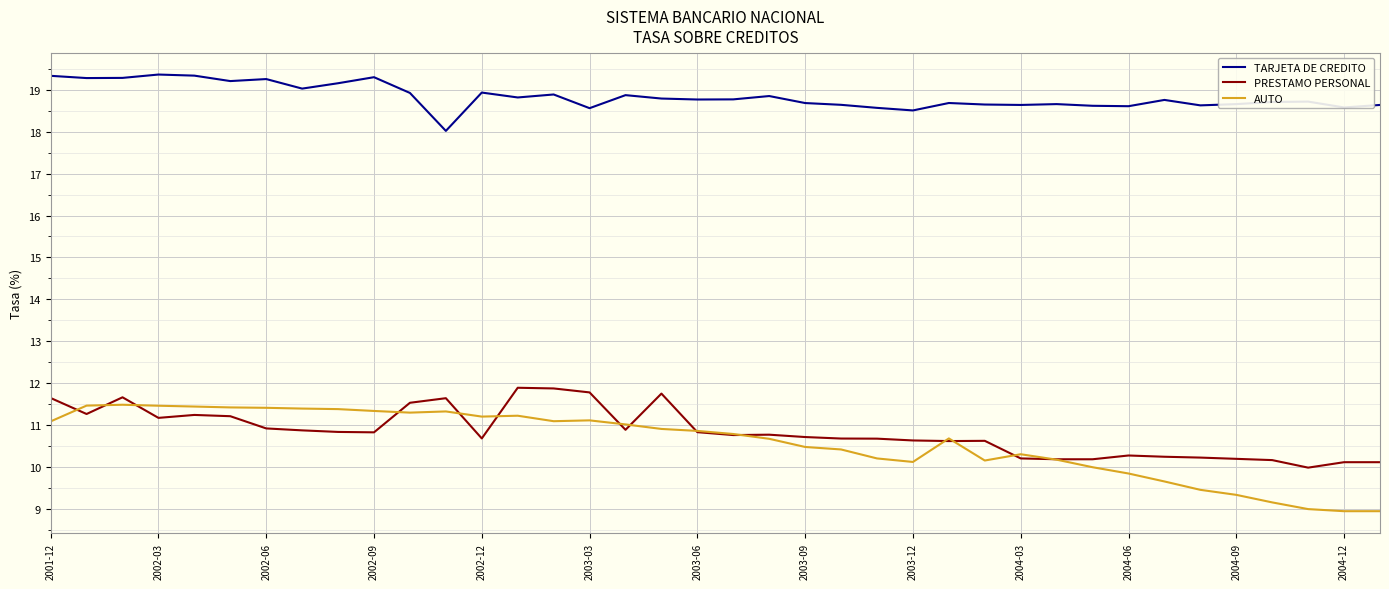

What is the maximum value shown in the chart?

19.4